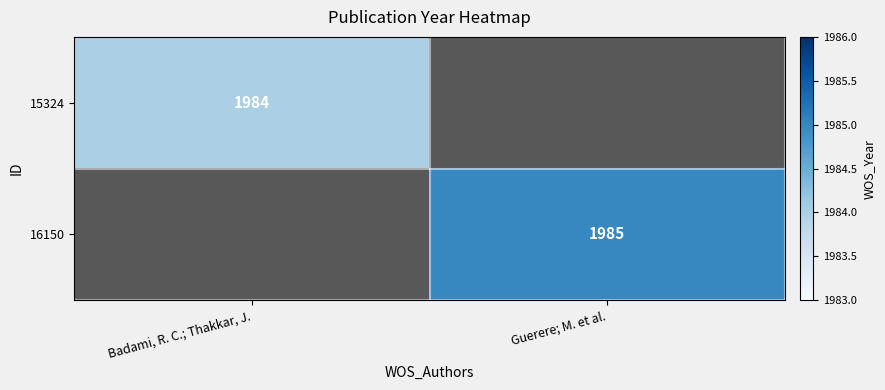

The 15324 series shows 1984 at Badami, R. C.; Thakkar, J.. True or false?

True